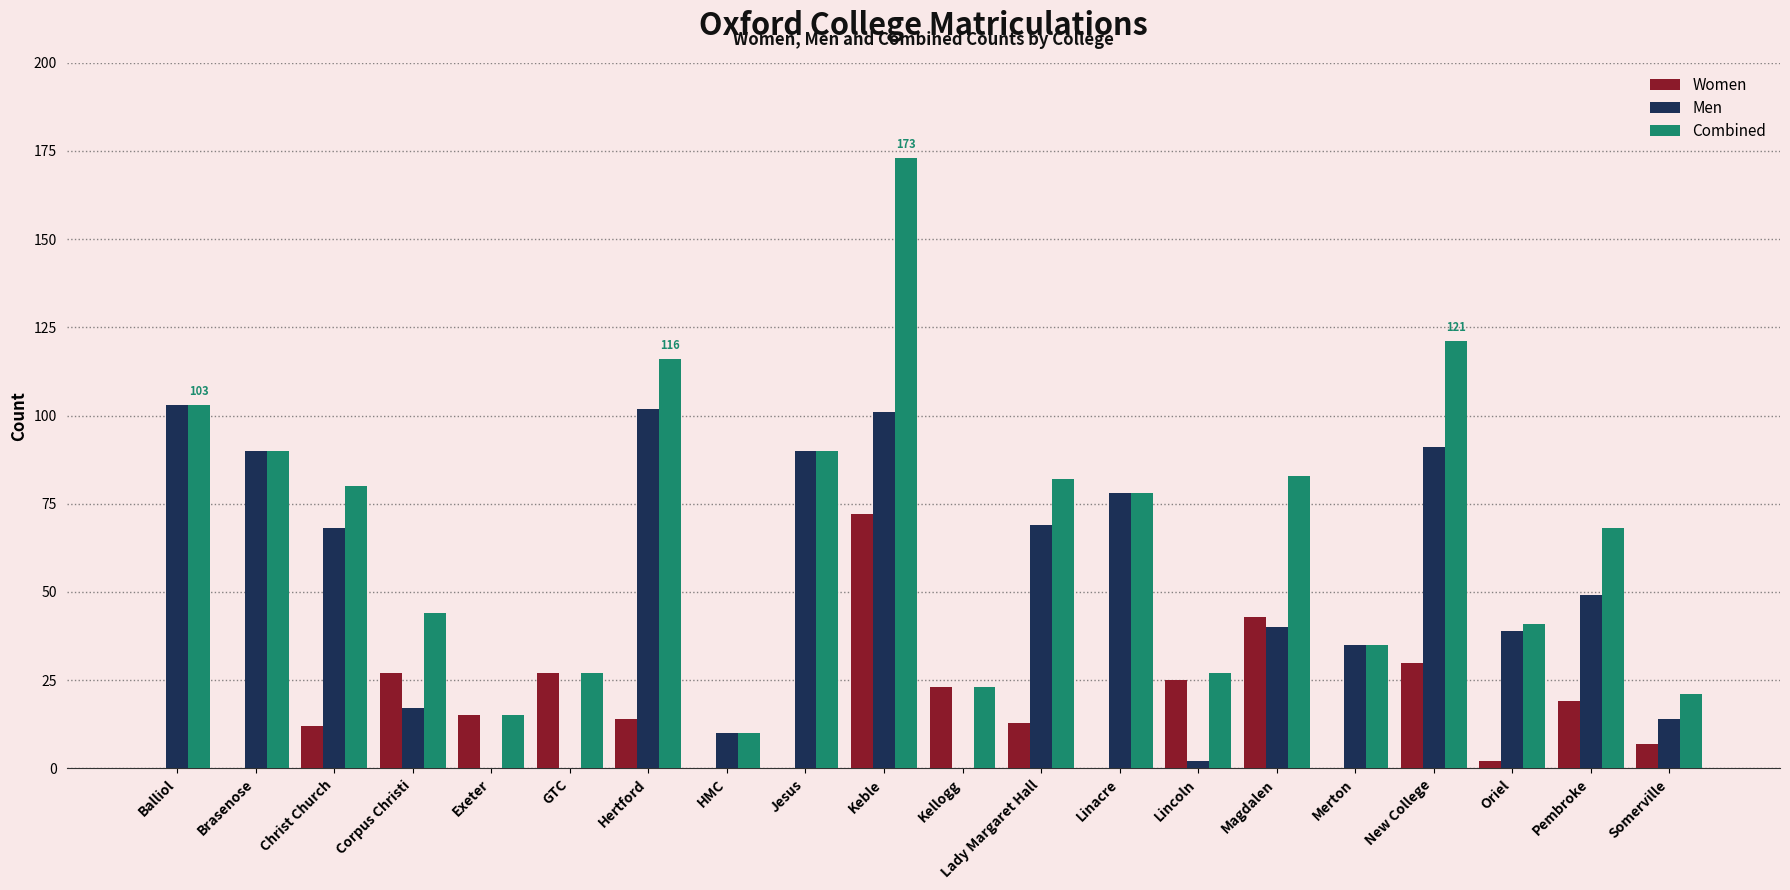

What are all the series names shown in the legend?

Women, Men, Combined